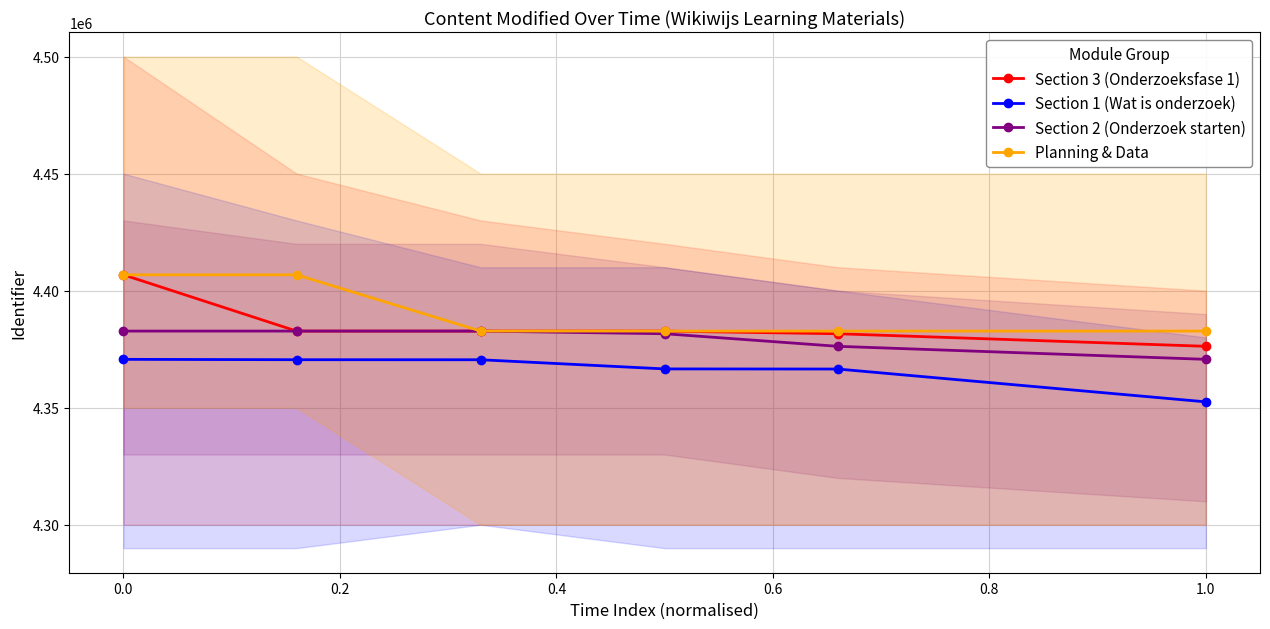

The value of Section 1 (Wat is onderzoek) at 0.0 is 2041474. True or false?

False